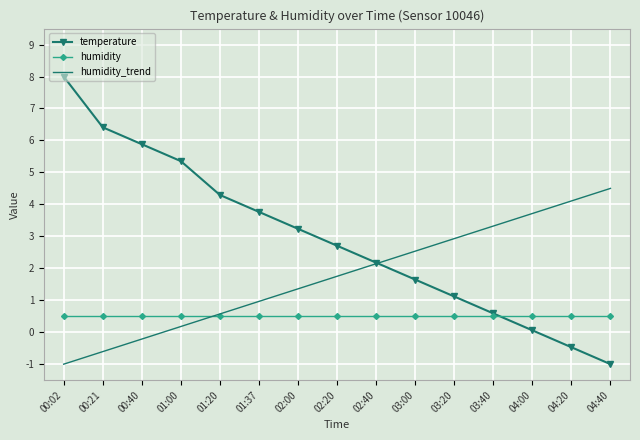

What is the total value across all series at 00:02?

7.5